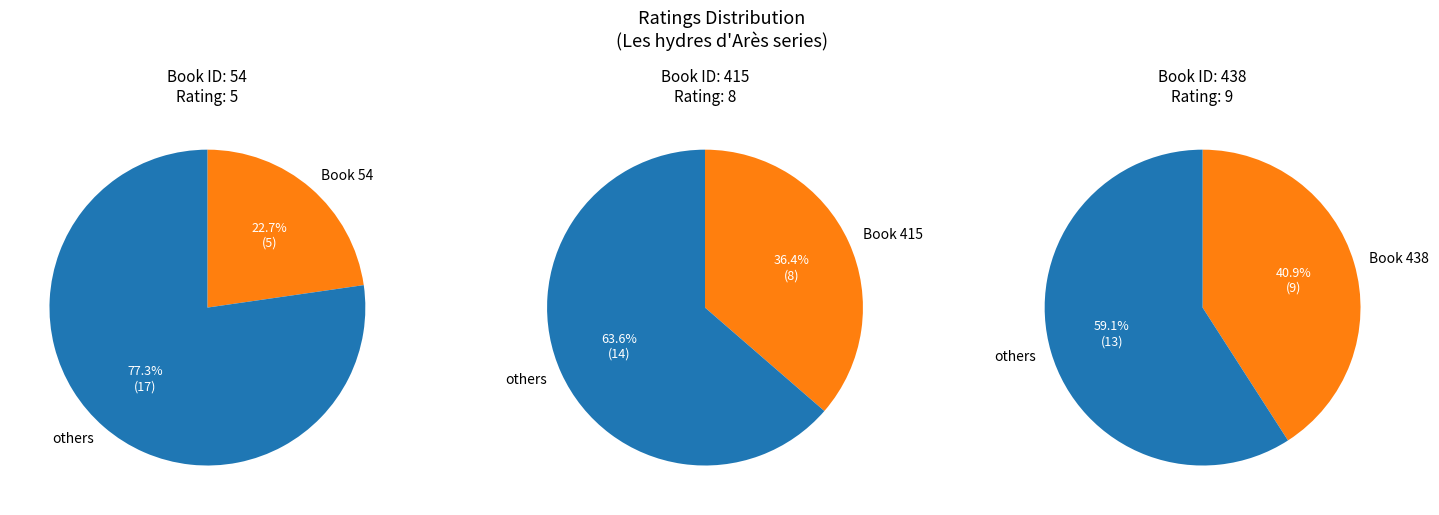

Is it true that 415 is 36% of the pie?

True